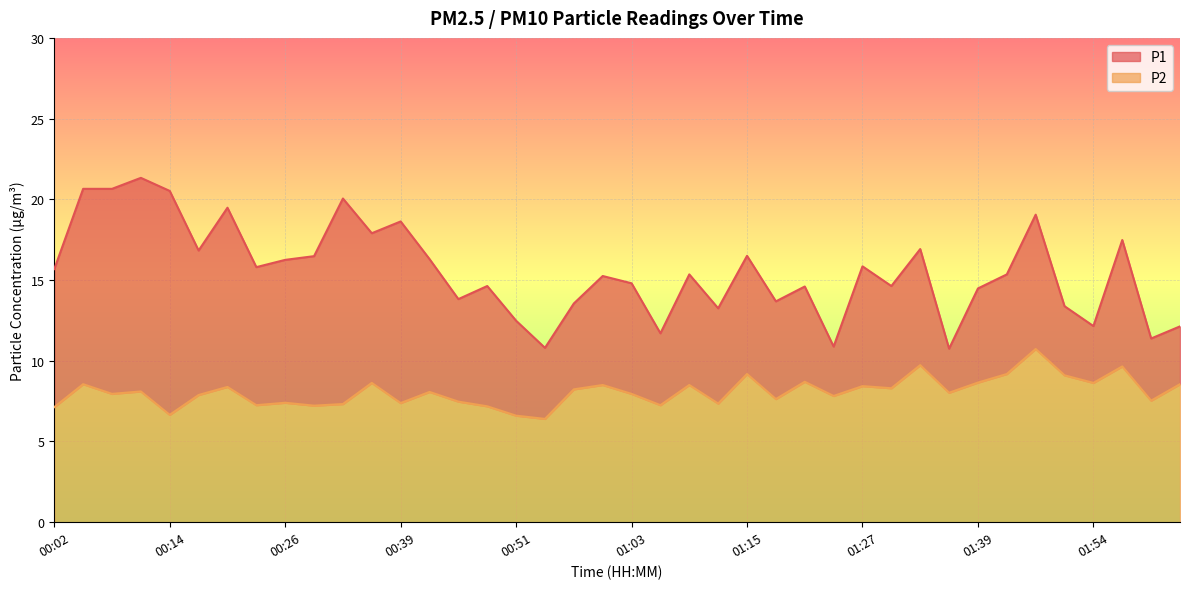

True or false: P1 and P2 intersect in this chart.

False